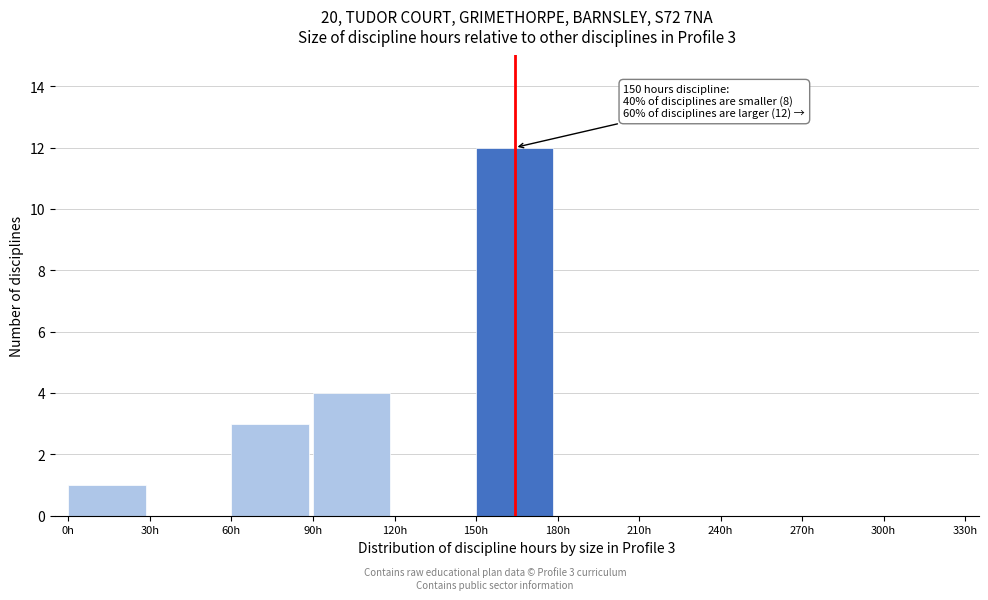

Which range on the x-axis has the tallest bar?

150 to 180